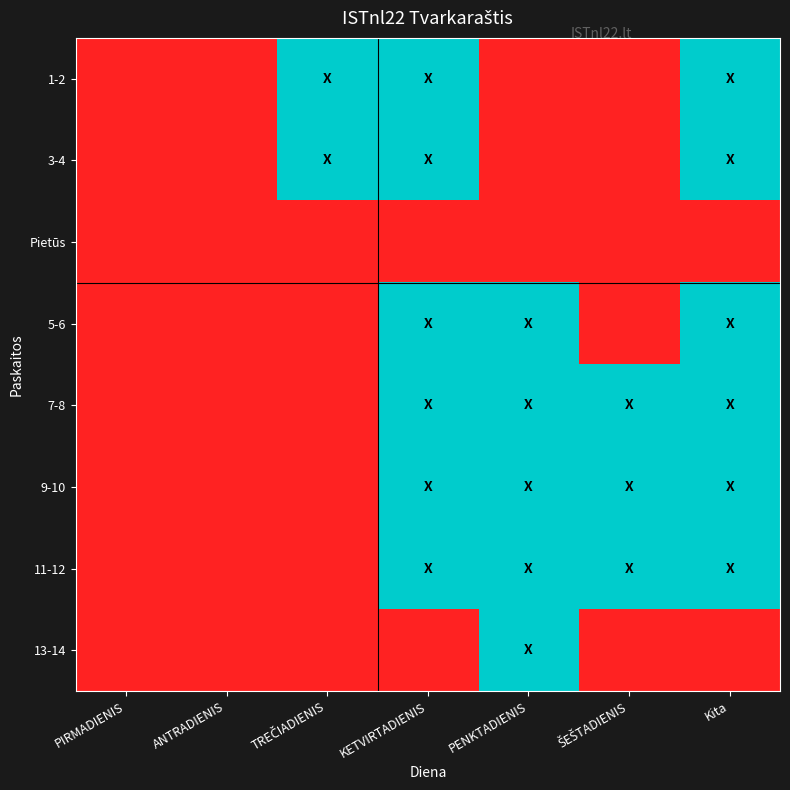

At which category is the sum across all series the highest?

KETVIRTADIENIS